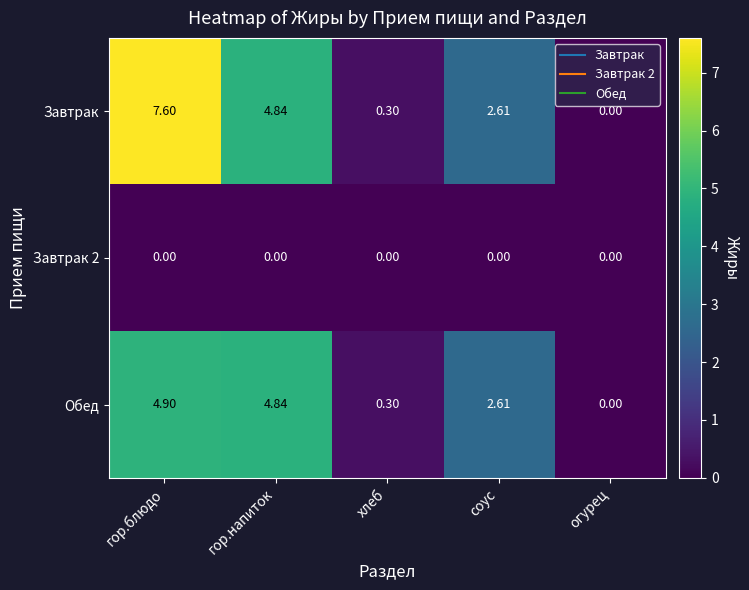

Is the value of Обед at гор.блюдо greater than the value of Завтрак 2 at гор.напиток?

Yes